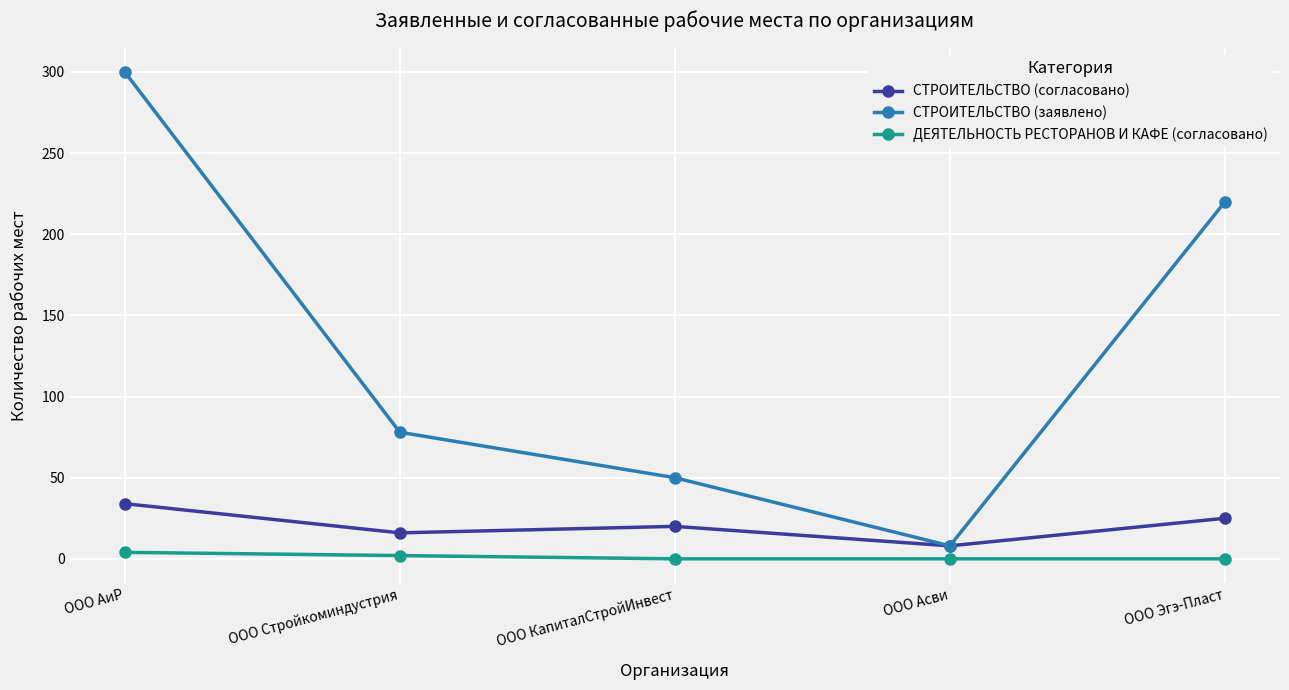

Which category has the highest value across all series?

ООО АиР